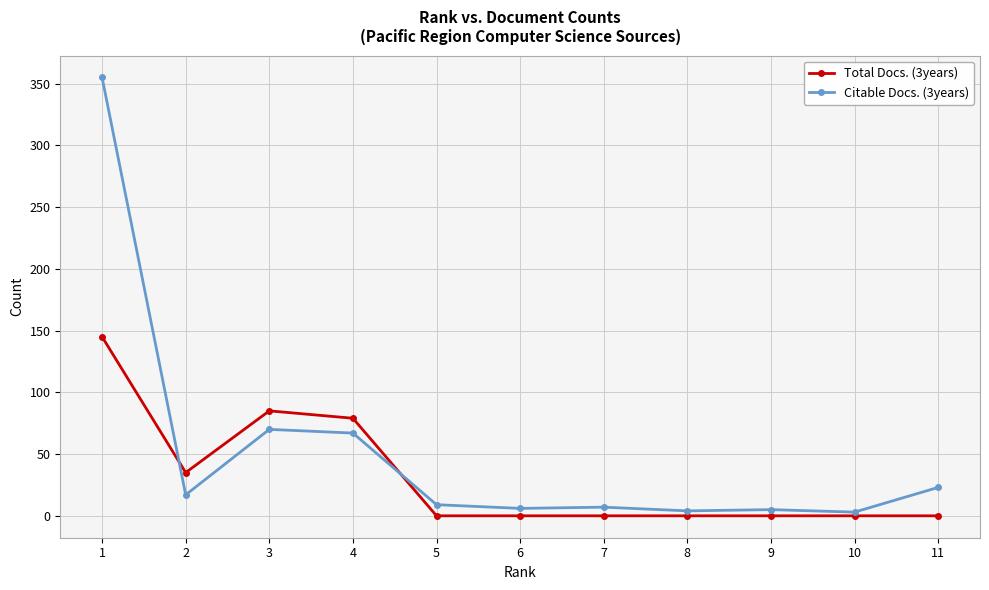

The value of Total Docs. (3years) at 8 is 78. True or false?

False